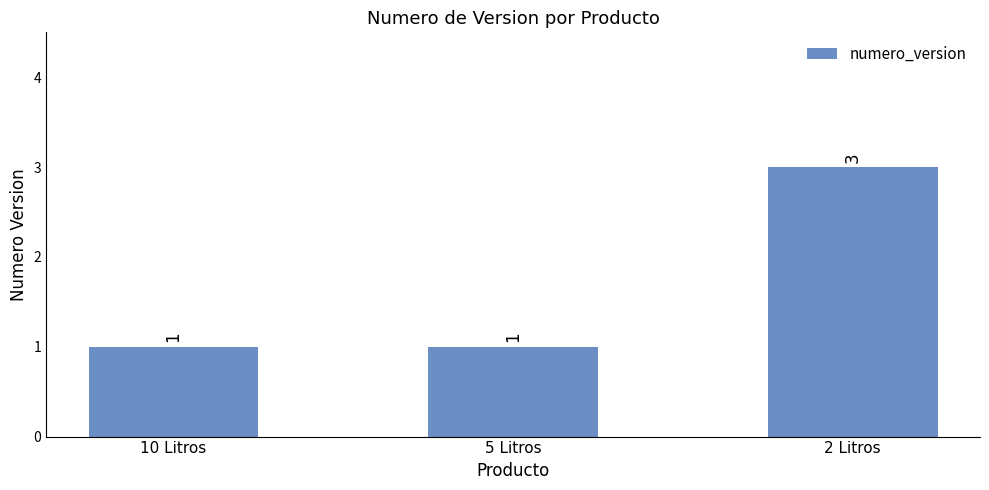

What is the sum of all values?

5